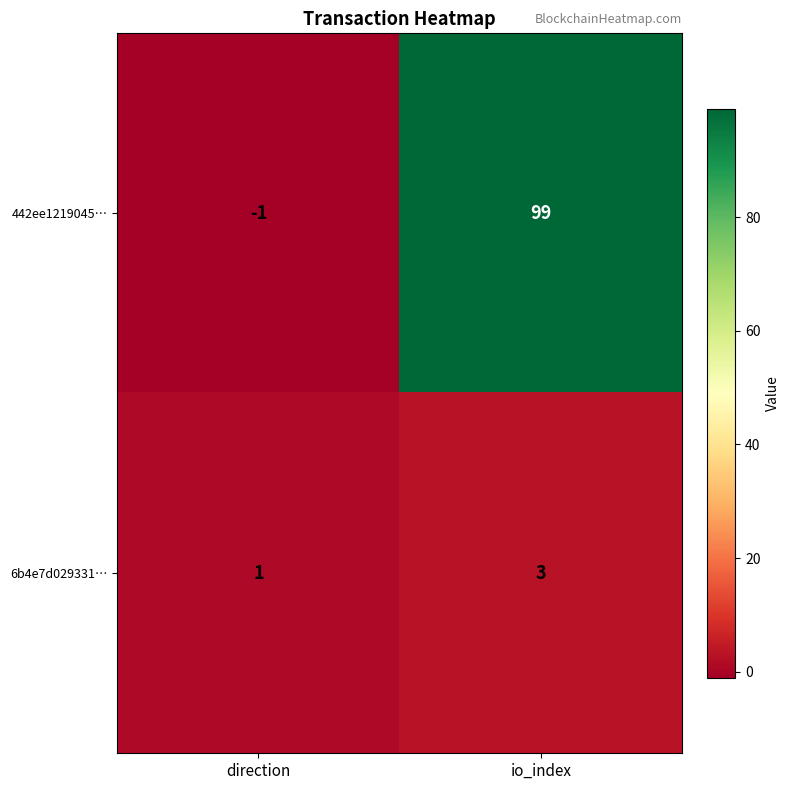

Reading left to right, extract all data points from this chart.

442ee1219045…: direction=-1	io_index=99
6b4e7d029331…: direction=1	io_index=3